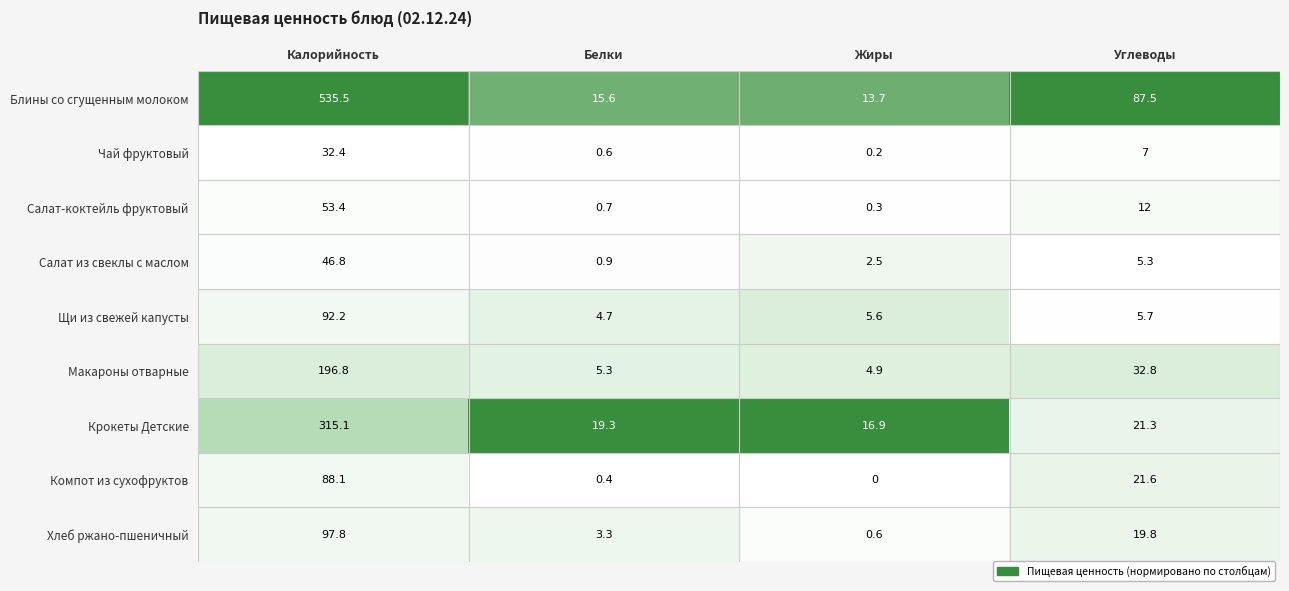

At Белки, list the series in order from largest to smallest.

Крокеты Детские, Блины со сгущенным молоком, Макароны отварные, Щи из свежей капусты, Хлеб ржано-пшеничный, Салат из свеклы с маслом, Салат-коктейль фруктовый, Чай фруктовый, Компот из сухофруктов